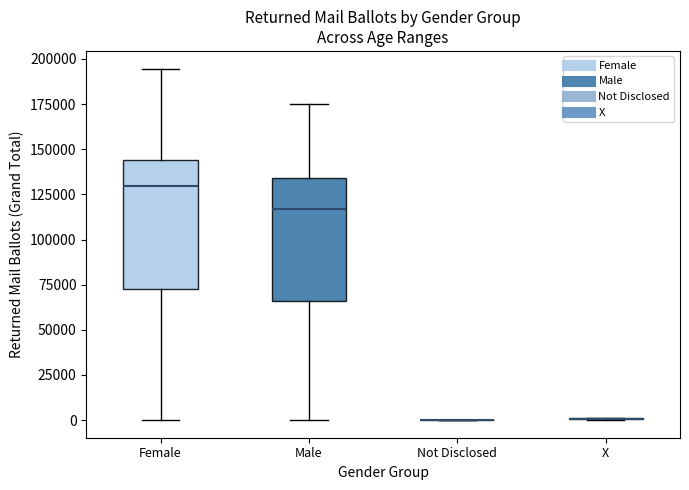

Reading left to right, read every box against the y-axis: the position of its median line, the range the box covers, and the ends of its whiskers. The values are not printed on the chart, so give them approximately, as read against the axis.

Female: median 130000, box 75000 to 145000, whiskers 0 to 195000
Male: median 115000, box 65000 to 135000, whiskers 0 to 175000
Not Disclosed: box collapsed to a line at 0, whiskers 0 to 0
X: box collapsed to a line at 0, whiskers 0 to 0